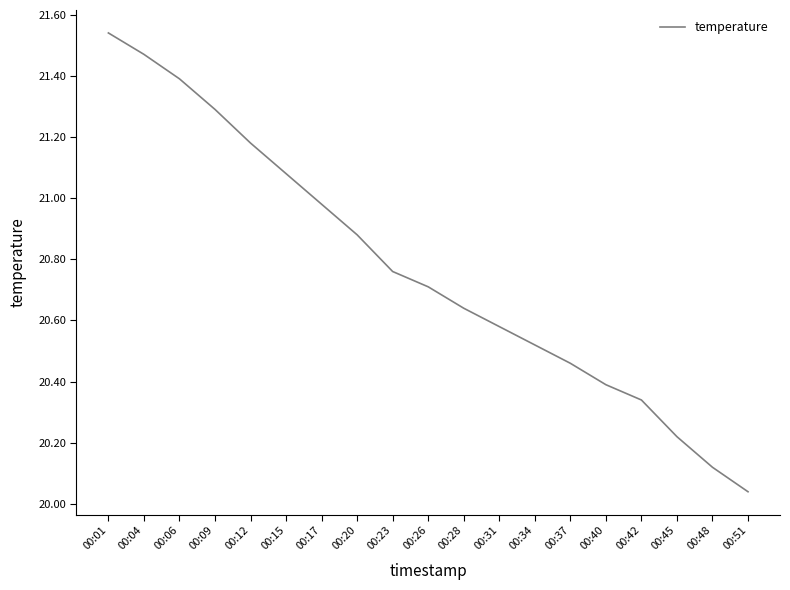

Does the chart have visible grid lines?

No